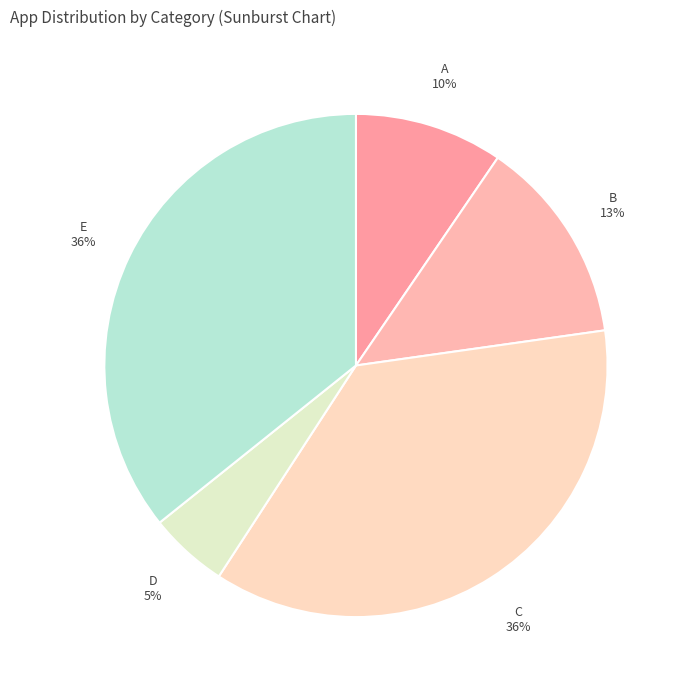

Between D and E, which is larger?

E